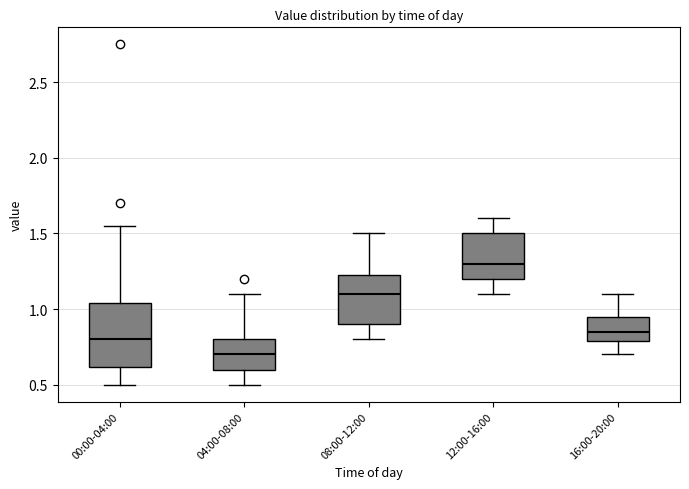

Comparing the boxes themselves (not the whiskers), which one is the tallest?

00:00-04:00